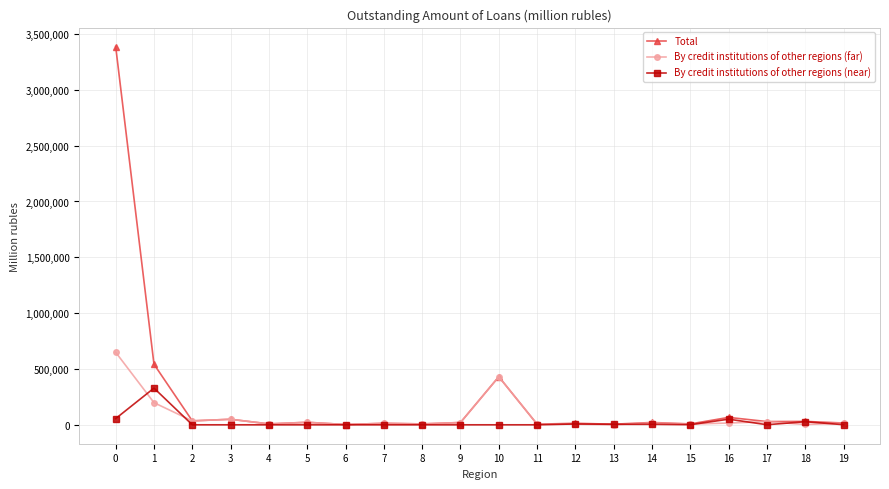

At which category does By credit institutions of other regions (near) reach its first local peak?

1